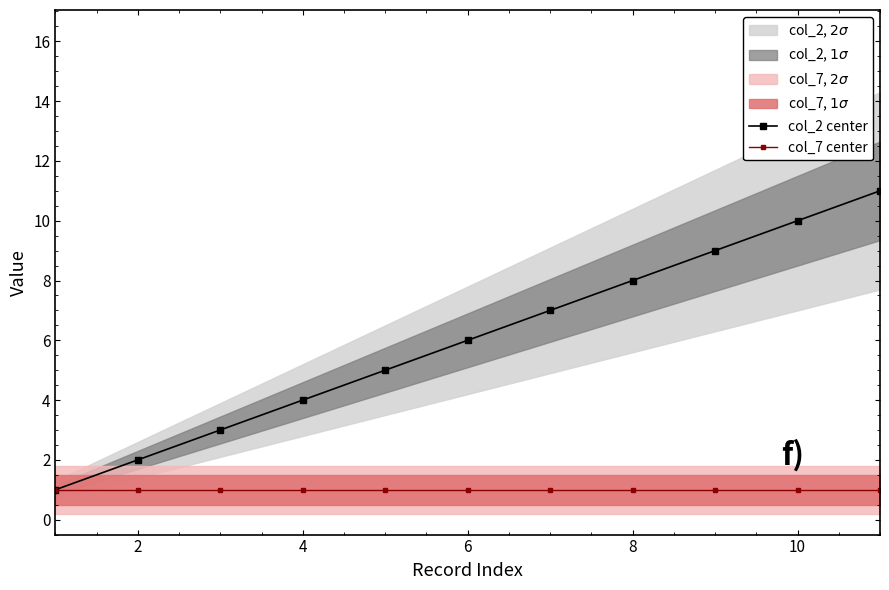

The col_2 center series shows 5 at 8. True or false?

False